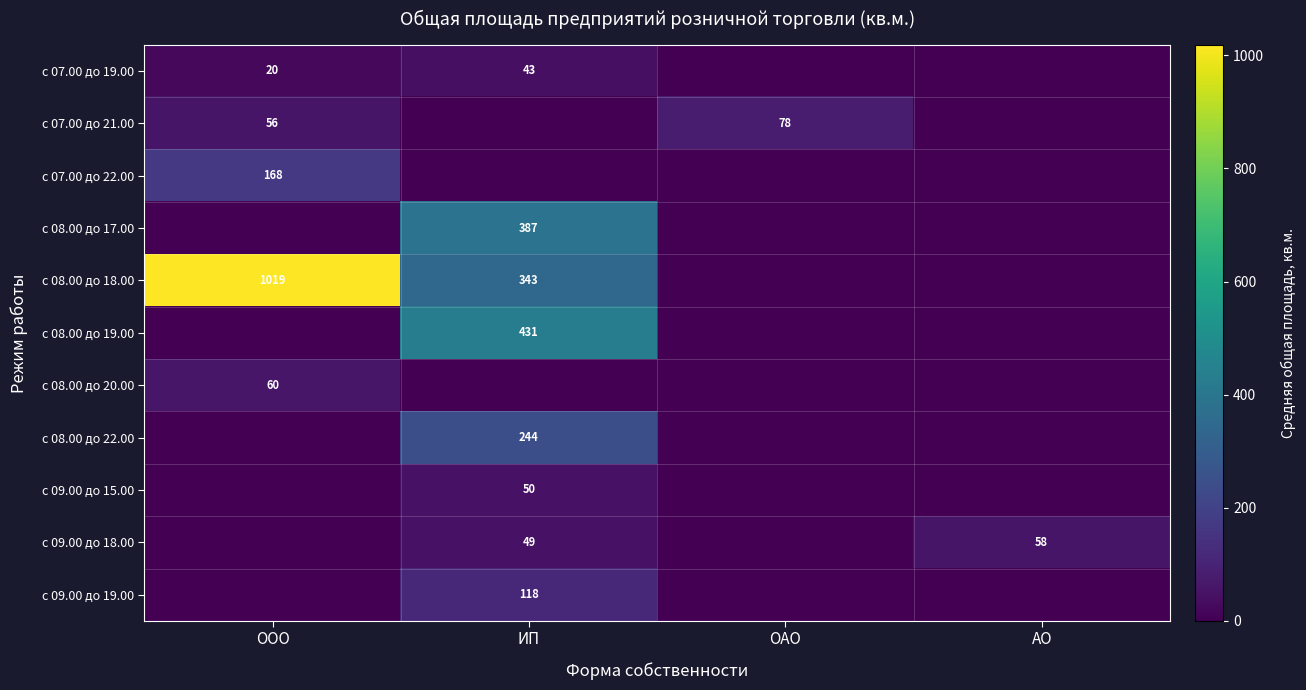

The с 07.00 до 21.00 series shows 11.6 at ООО. True or false?

False